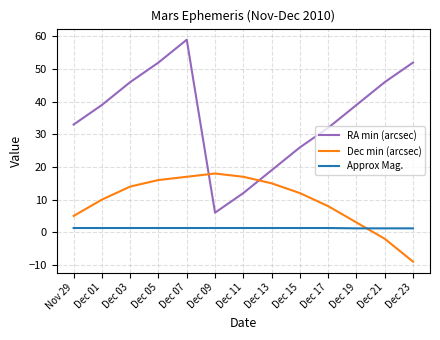

Which series has the largest total across all categories?

RA min (arcsec)